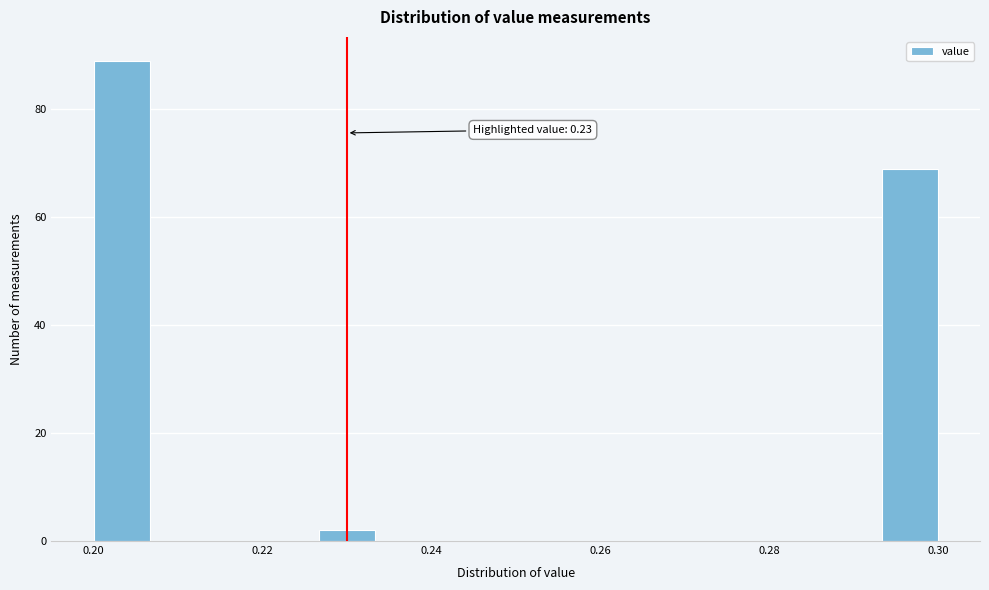

Read against the x-axis, roughly where is the centre of the tallest bar?

0.204